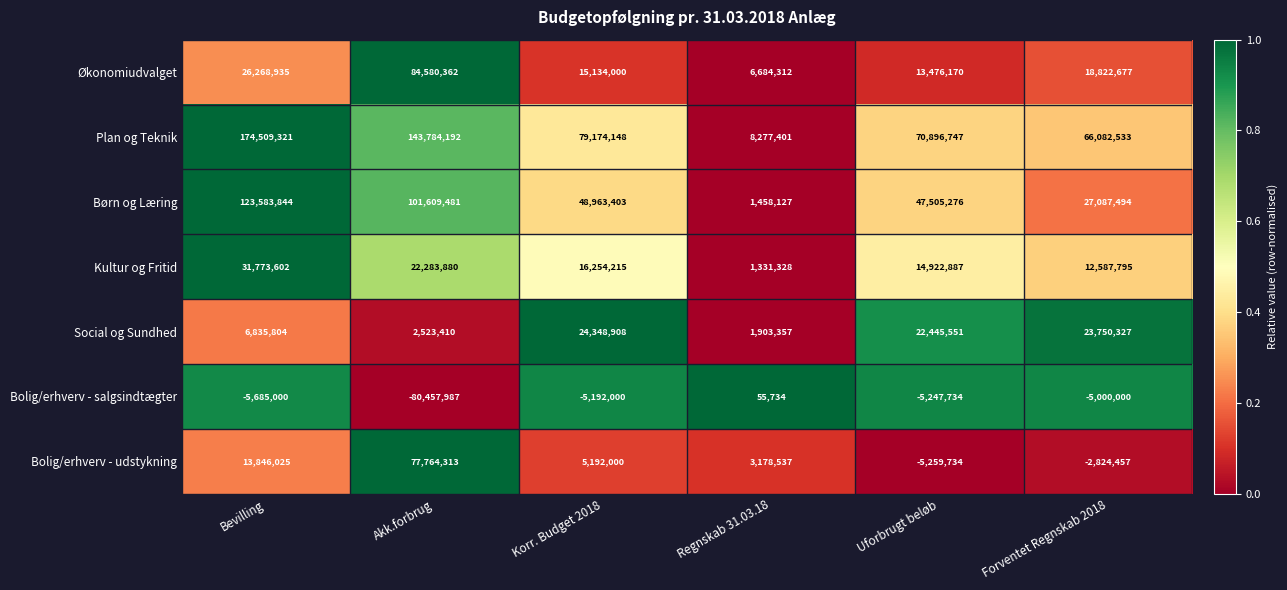

Which category has the highest value in the Bolig/erhverv - salgsindtægter series?

Regnskab 31.03.18